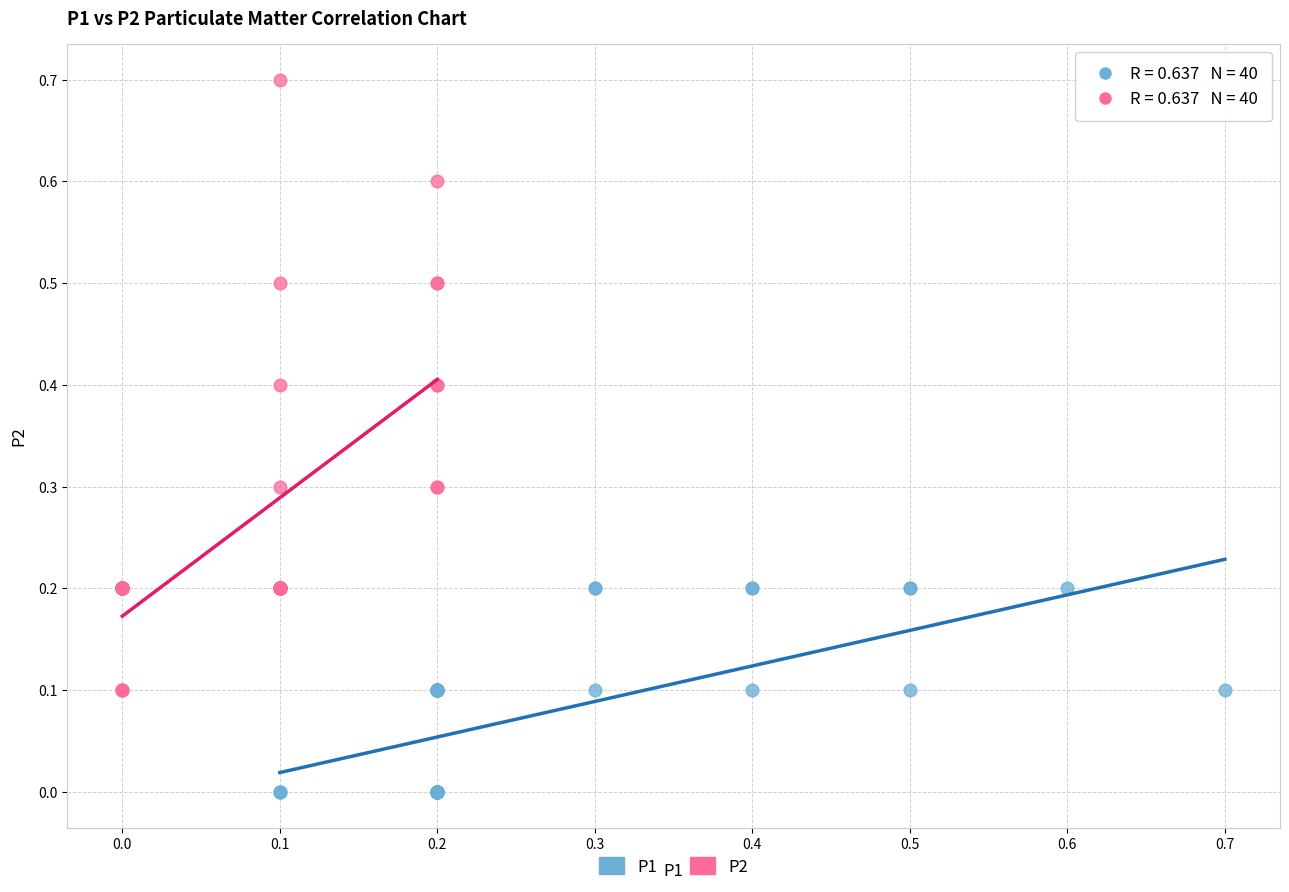

Which series reaches the minimum Y coordinate?

P1